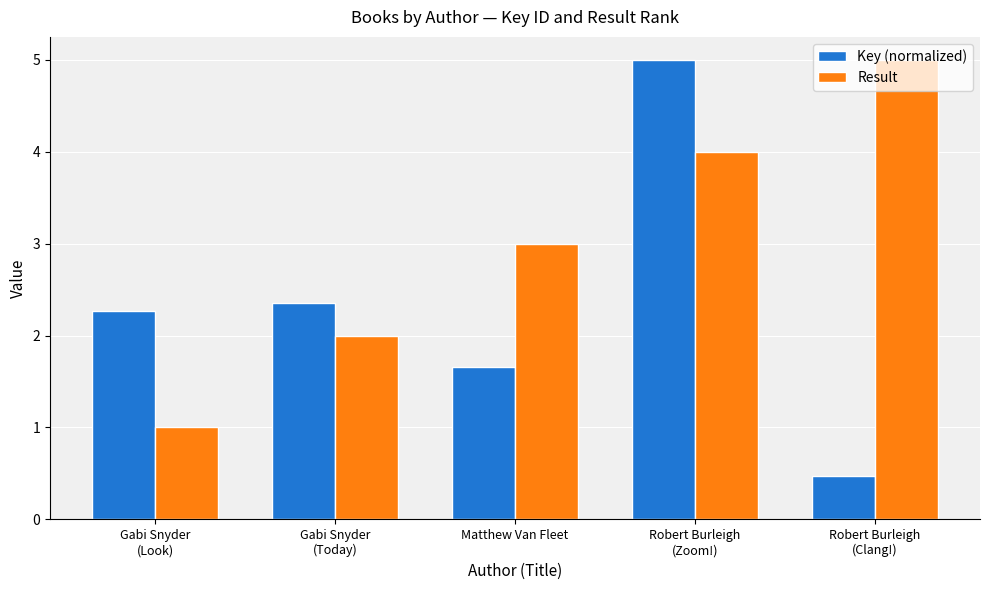

Rank the categories by Result value from lowest to highest.

Gabi Snyder
(Look), Gabi Snyder
(Today), Matthew Van Fleet, Robert Burleigh
(Zoom!), Robert Burleigh
(Clang!)